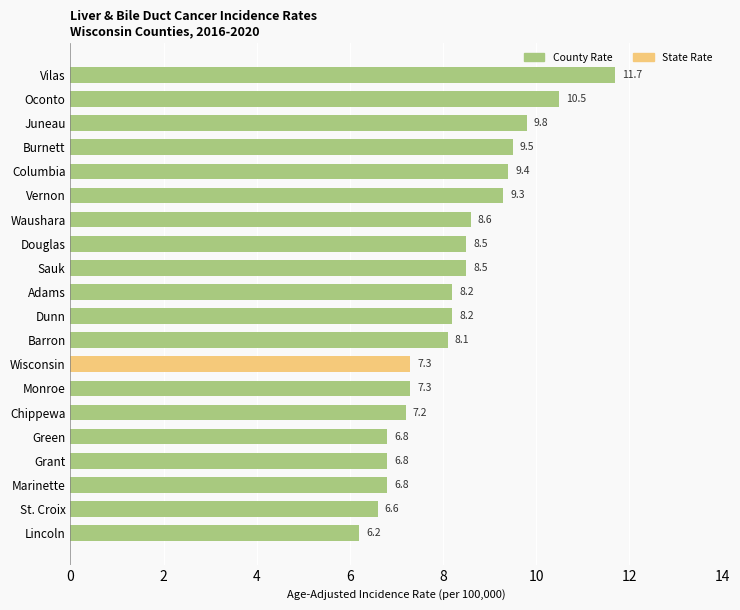

What is the sum of all values?

165.3